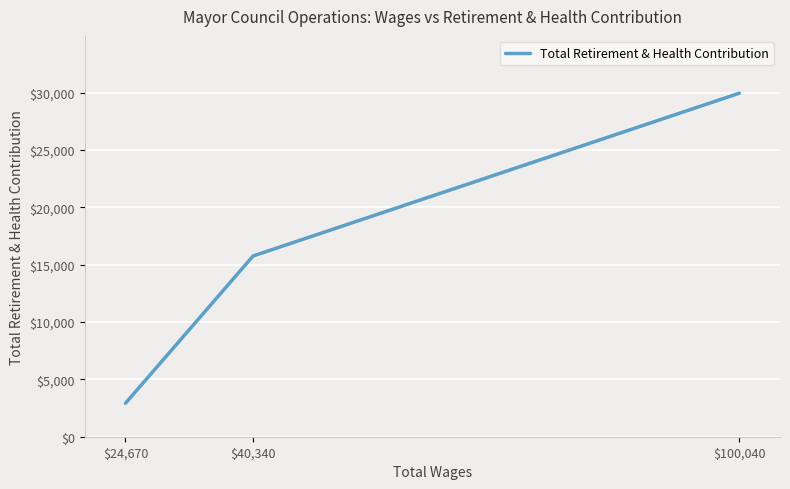

How many values are between 2919 and 29964?

3